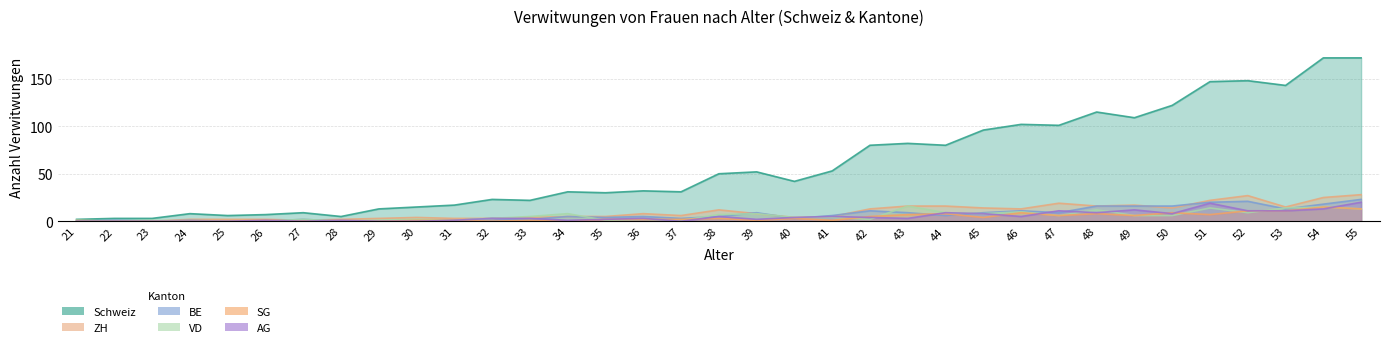

How many intersections are there between ZH and BE?

9